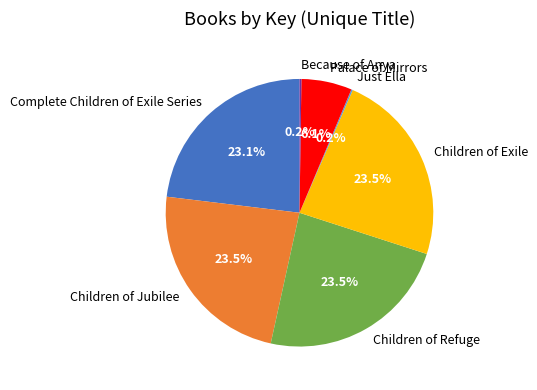

Does Children of Refuge account for over 50% of the chart?

No